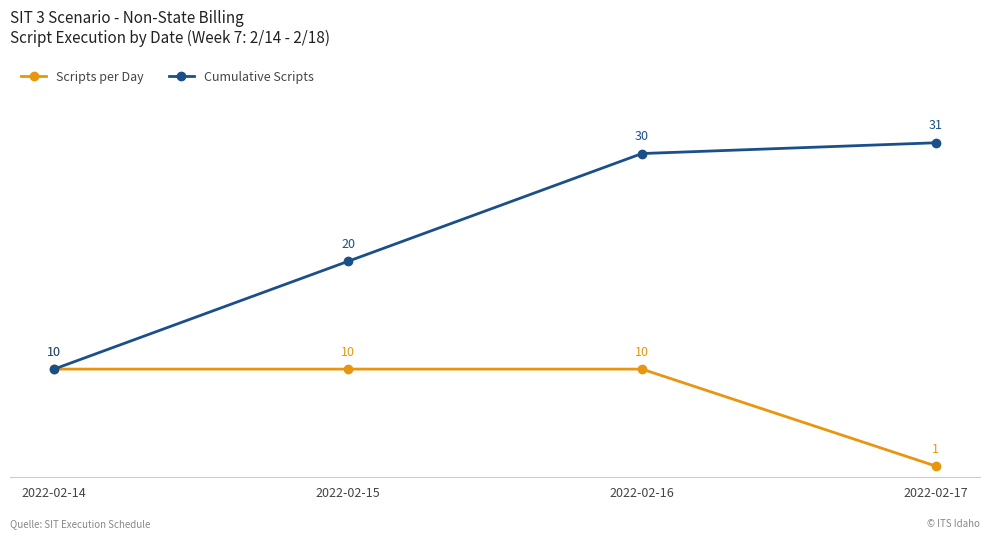

Rank the series by their maximum value, from lowest to highest.

Scripts per Day, Cumulative Scripts